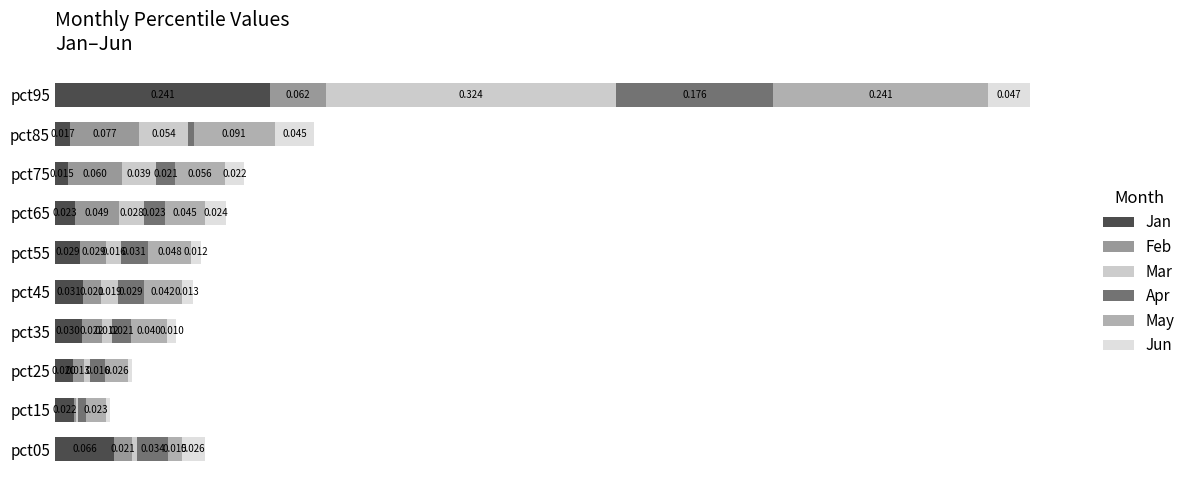

Which series has the largest range (max minus min)?

Mar